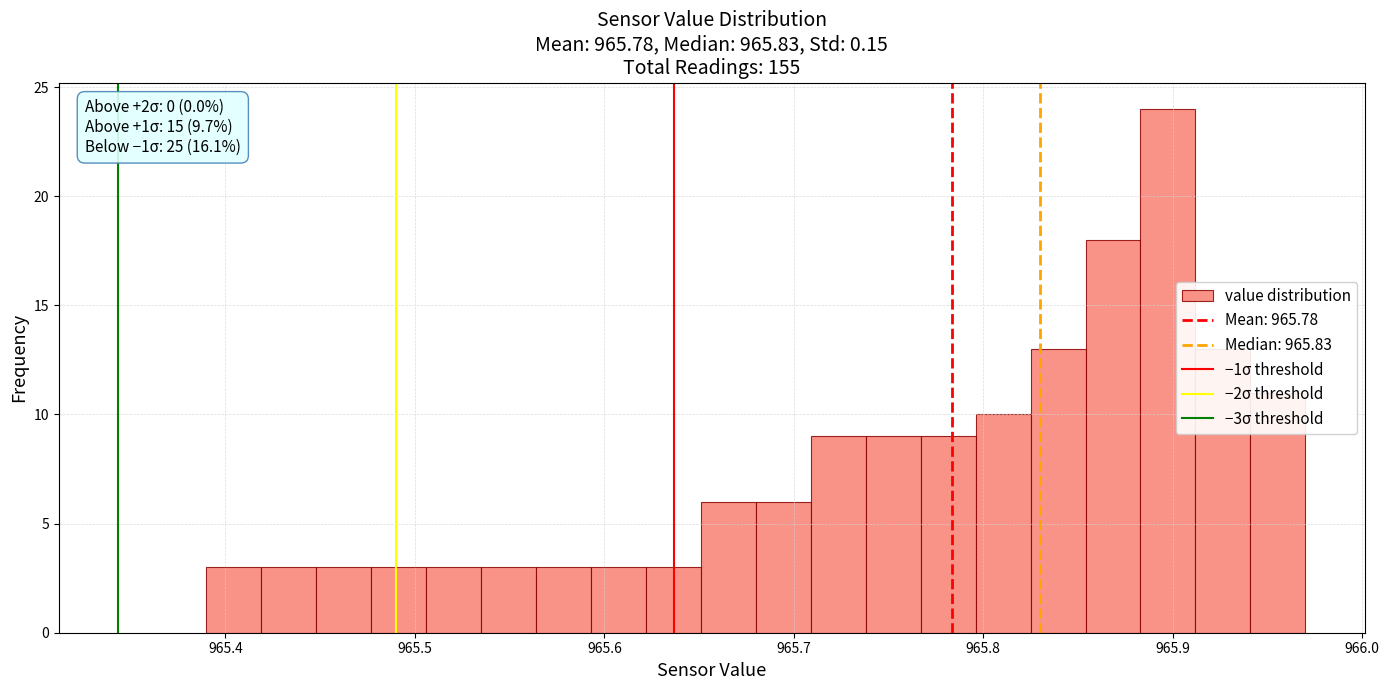

Around what value on the x-axis is the tallest bar? Give the approximate position of its centre, as read against the axis.

965.90